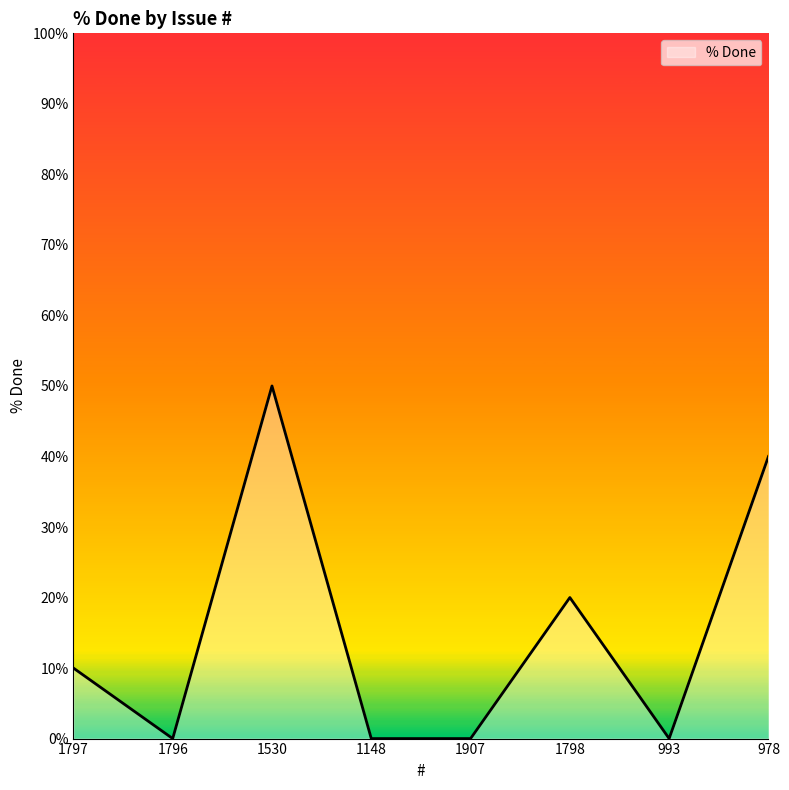

The value at 1907 is 0. True or false?

True